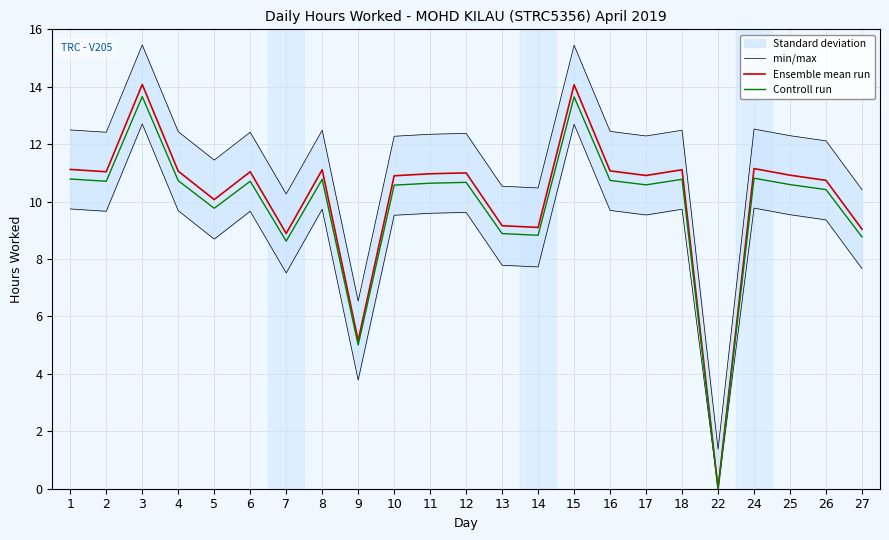

Which category has the highest value across all series?

3